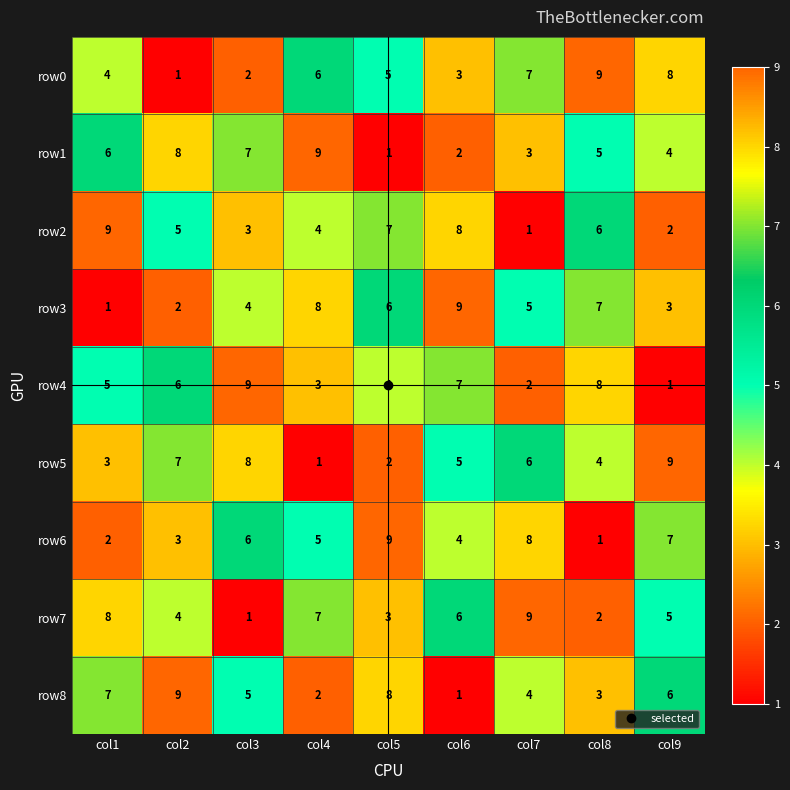

At col7, list the series in order from largest to smallest.

row7, row6, row0, row5, row3, row8, row1, row4, row2